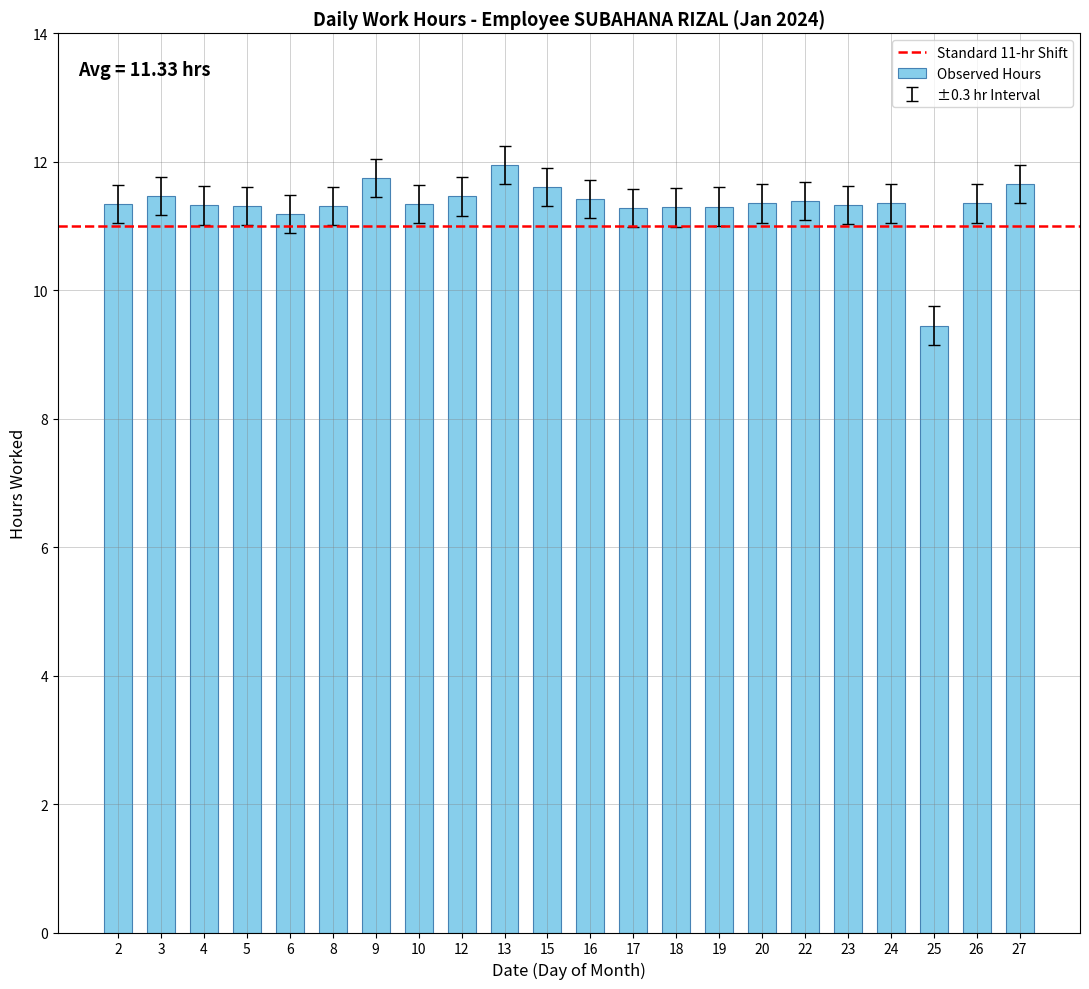

At which category does the chart reach its minimum across all series?

25